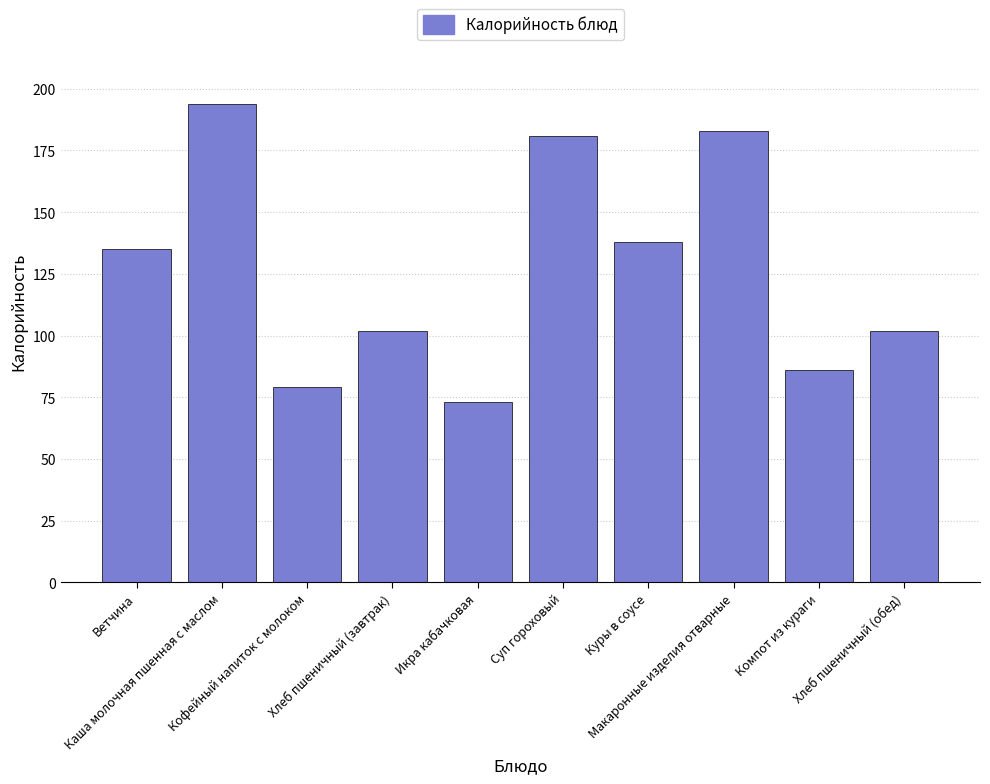

What is the label of the 1st bar from the right?

Хлеб пшеничный (обед)